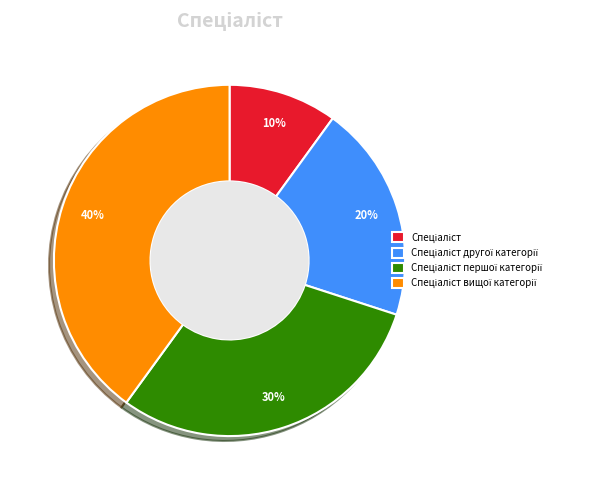

To the nearest percent, what is the difference between the largest and smallest slice percentages?

30%